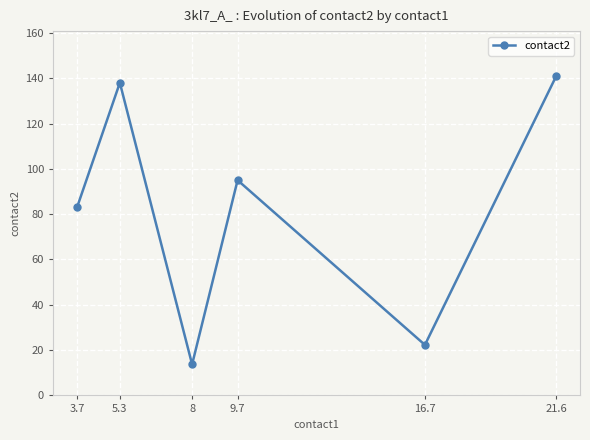

At which label does the data first exceed 95?

5.3